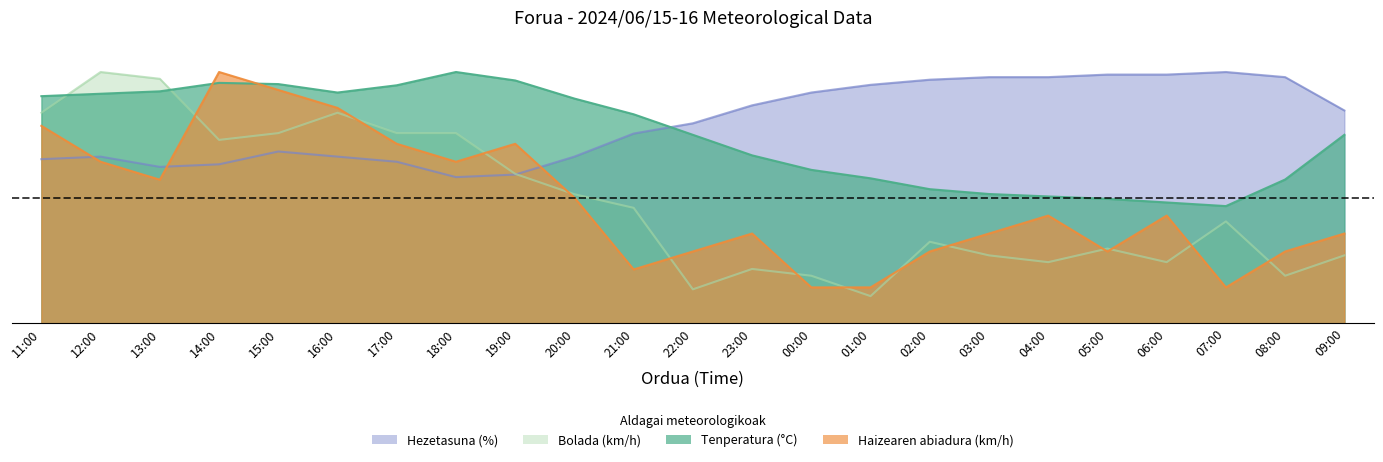

Reading left to right, what are all the values shown in this chart?

Tenperatura (°C): 19.9	20.1	20.3	21.0	20.9	20.2	20.8	22.0	21.3	19.7	18.3	16.5	14.7	13.4	12.7	11.7	11.3	11.1	10.9	10.6	10.3	12.6	16.5
Hezetasuna (%): 14.4	14.6	13.7	13.9	15.0	14.6	14.1	12.8	13.0	14.6	16.6	17.5	19.1	20.2	20.9	21.3	21.6	21.6	21.8	21.8	22.0	21.6	18.6
Haizearen abiadura (km/h): 17.3	14.1	12.6	22.0	20.4	18.9	15.7	14.1	15.7	11.0	4.7	6.3	7.9	3.1	3.1	6.3	7.9	9.4	6.3	9.4	3.1	6.3	7.9
Bolada (km/h): 18.4	22.0	21.4	16.1	16.6	18.4	16.6	16.6	13.1	11.3	10.1	3.0	4.8	4.2	2.4	7.1	5.9	5.4	6.5	5.4	8.9	4.2	5.9